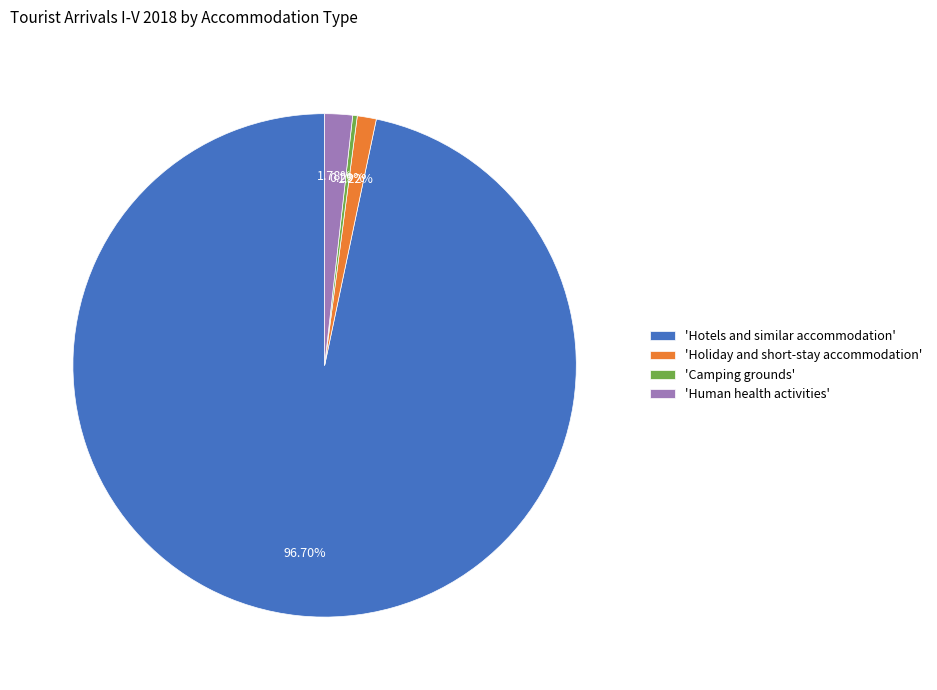

Which has a higher value, 'Hotels and similar accommodation' or 'Camping grounds'?

'Hotels and similar accommodation'